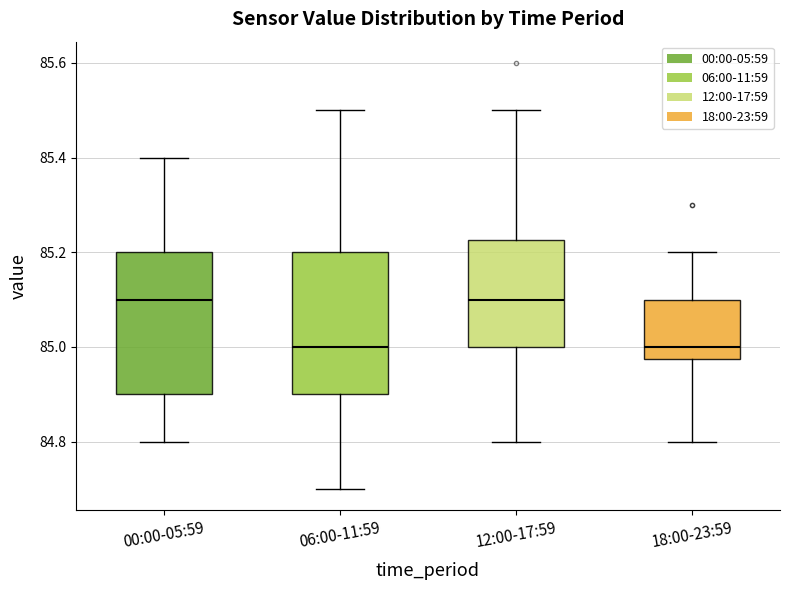

Reading left to right, read every box against the y-axis: the position of its median line, the range the box covers, and the ends of its whiskers. The values are not printed on the chart, so give them approximately, as read against the axis.

00:00-05:59: median 85.10, box 84.90 to 85.20, whiskers 84.80 to 85.40
06:00-11:59: median 85.00, box 84.90 to 85.20, whiskers 84.70 to 85.50
12:00-17:59: median 85.10, box 85.00 to 85.22, whiskers 84.80 to 85.50
18:00-23:59: median 85.00, box 84.98 to 85.10, whiskers 84.80 to 85.20